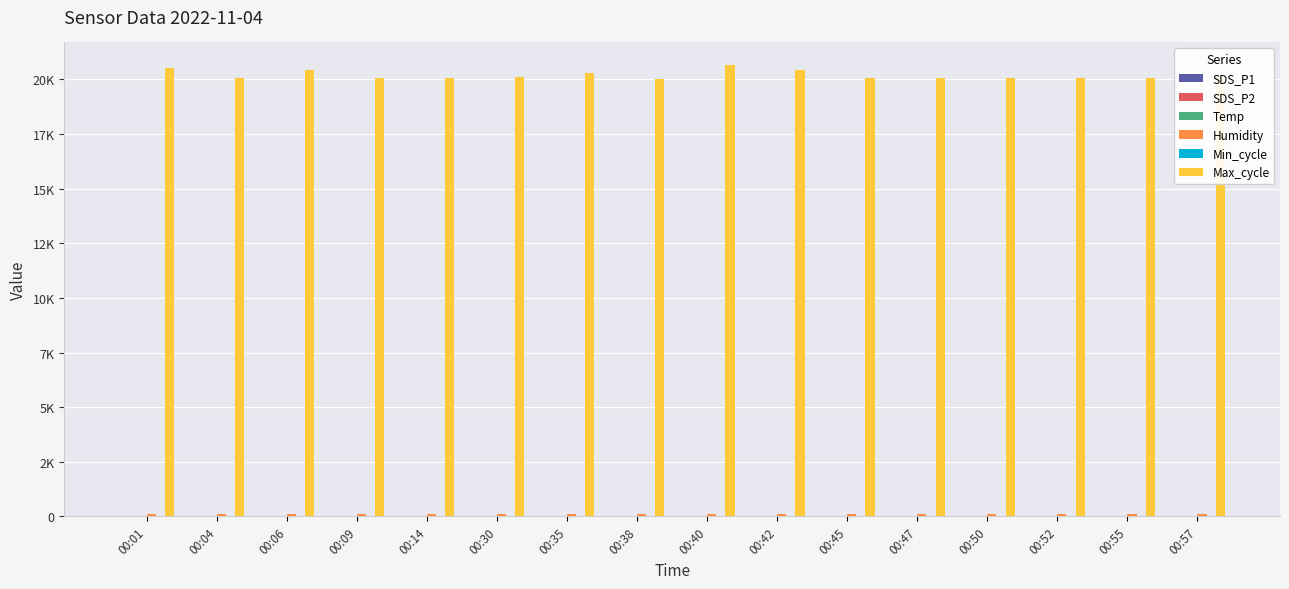

At how many categories does at least one series exceed 4157?

16